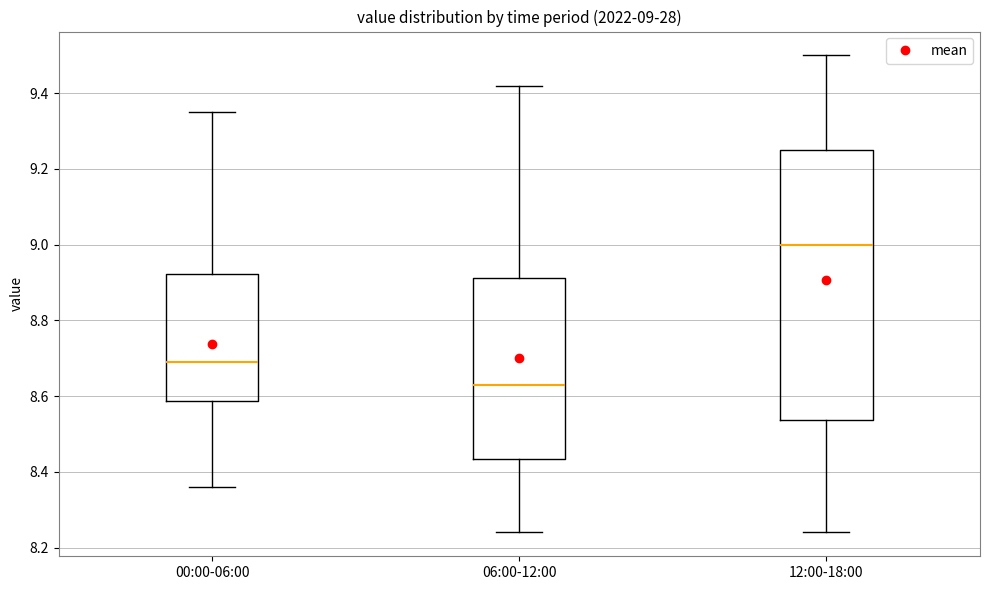

Which box's median line is the lowest?

06:00-12:00